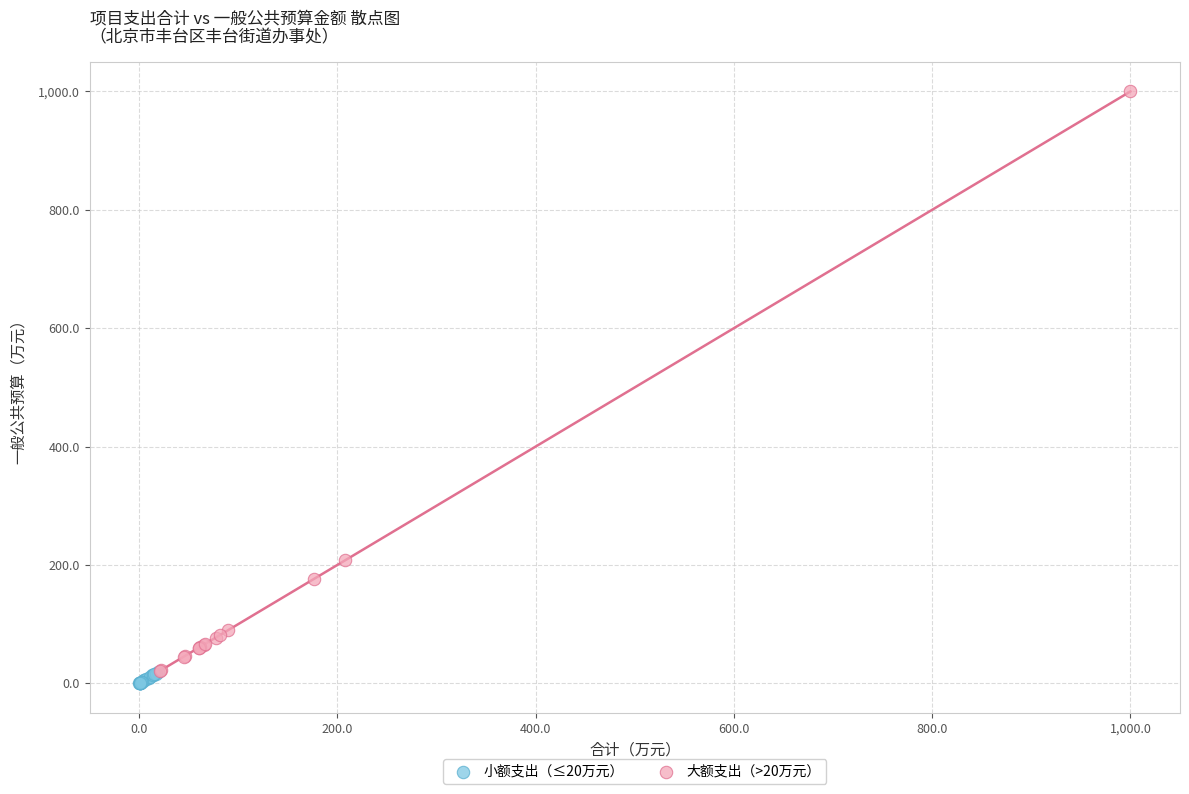

Which series reaches the maximum Y coordinate?

大额支出（>20万元）